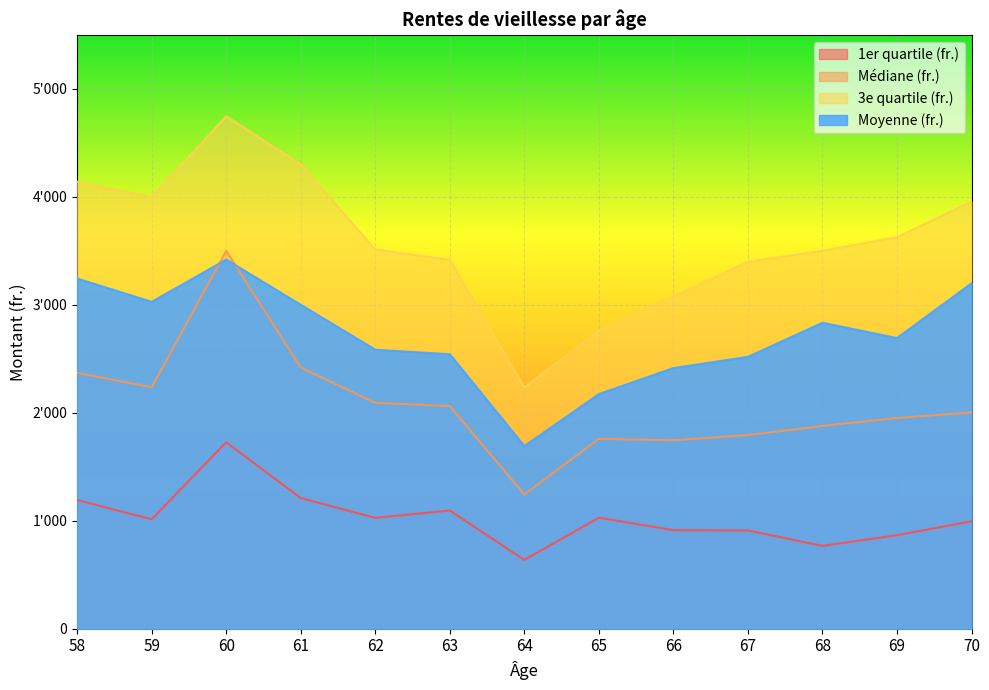

True or false: Médiane (fr.) has a value of 743.7 at 70.

False